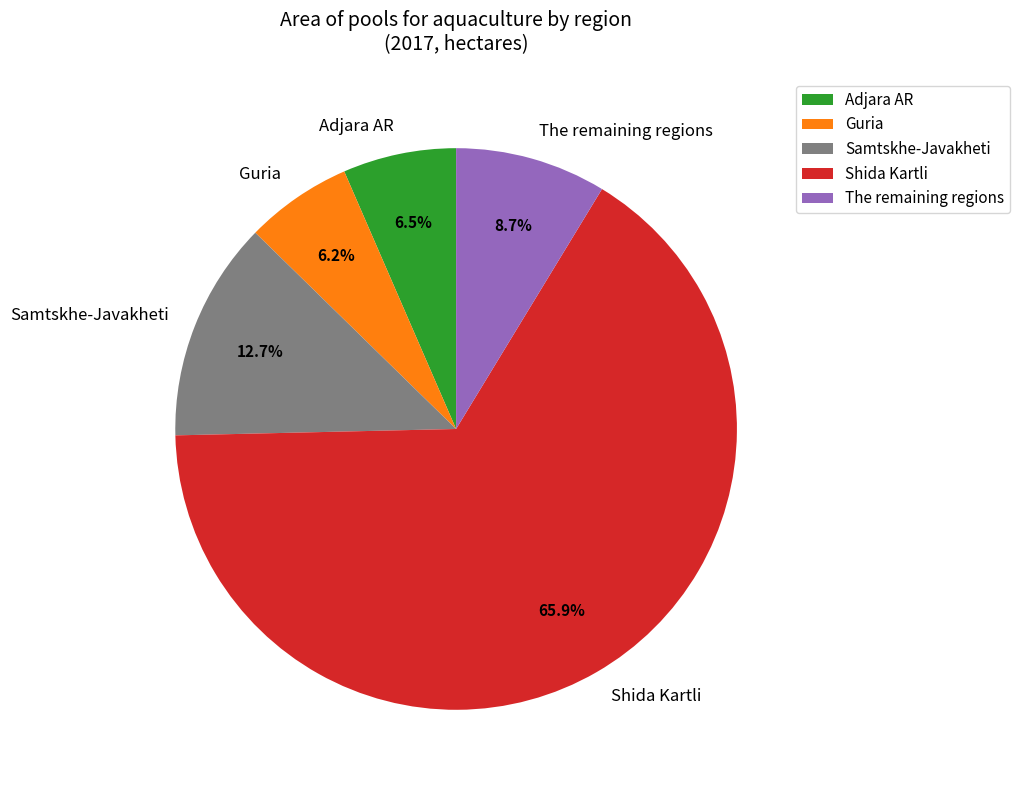

Which category accounts for the majority?

Shida Kartli